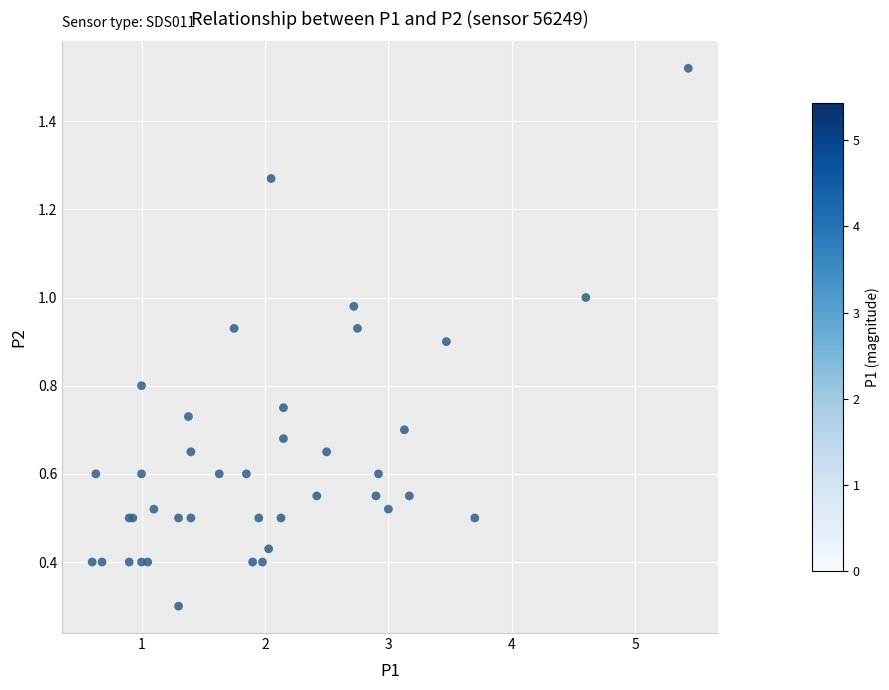

What Y value in the scatter plot is closest to 0?

0.3